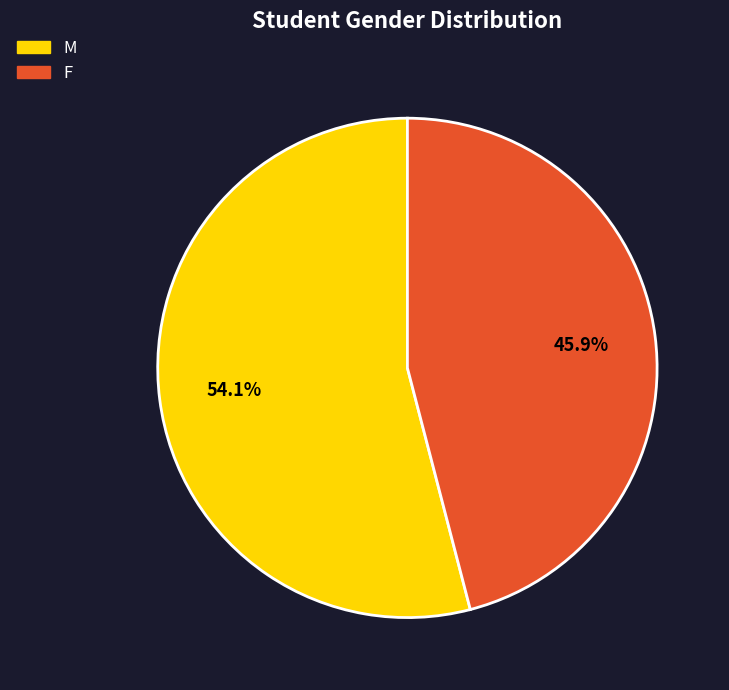

To the nearest percent, what portion does M represent?

54%